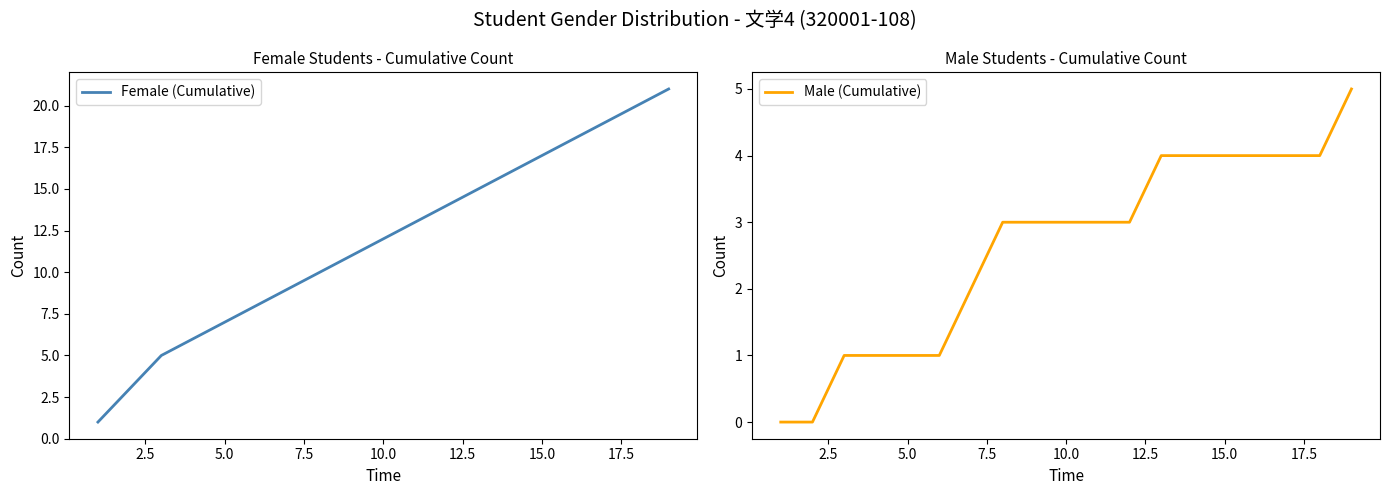

True or false: Female (Cumulative) and Male (Cumulative) intersect in this chart.

False